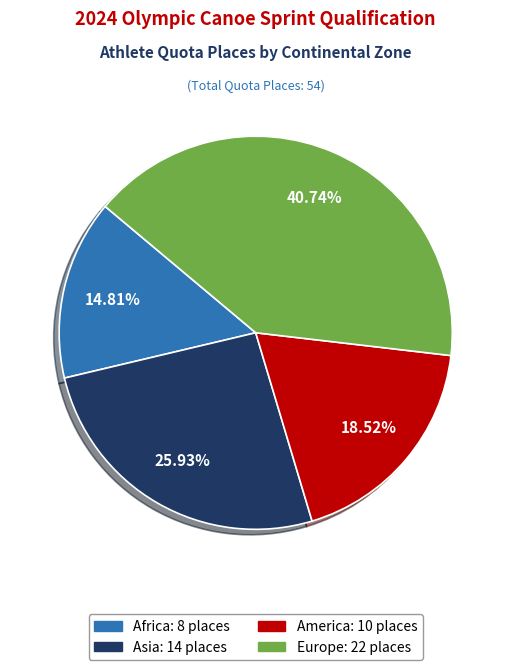

Is there any slice that represents more than half of the pie?

No